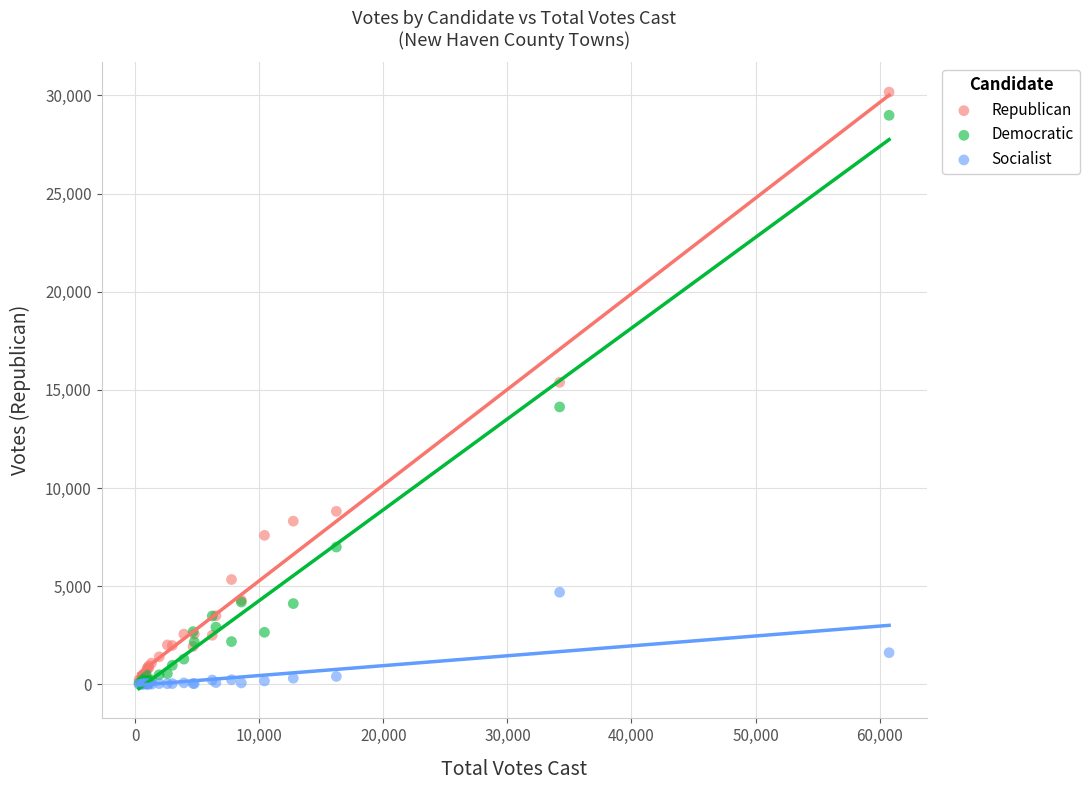

Which series has the largest Y range (max minus min)?

Republican